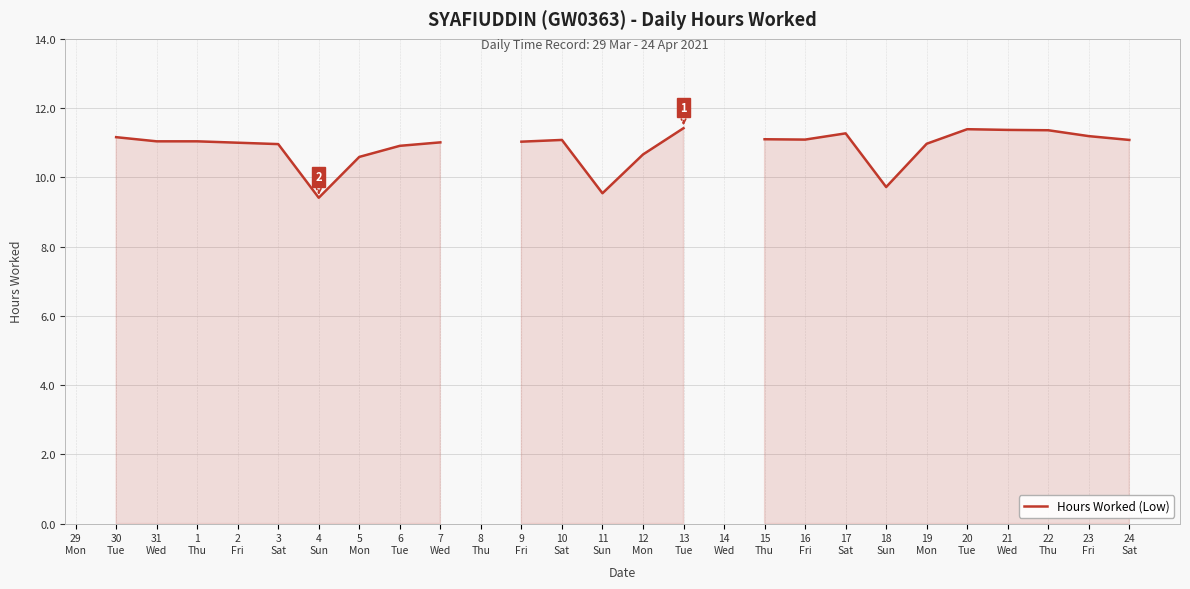

What is the greatest value displayed?

11.4